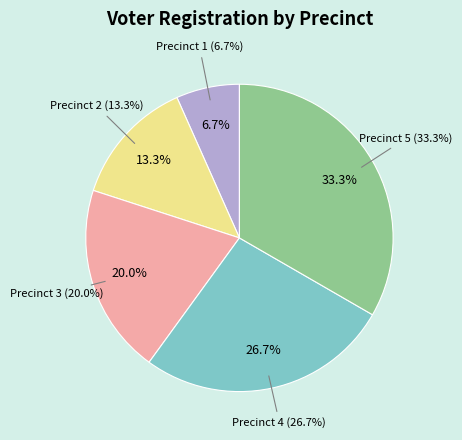

What is the largest slice in the pie chart?

5